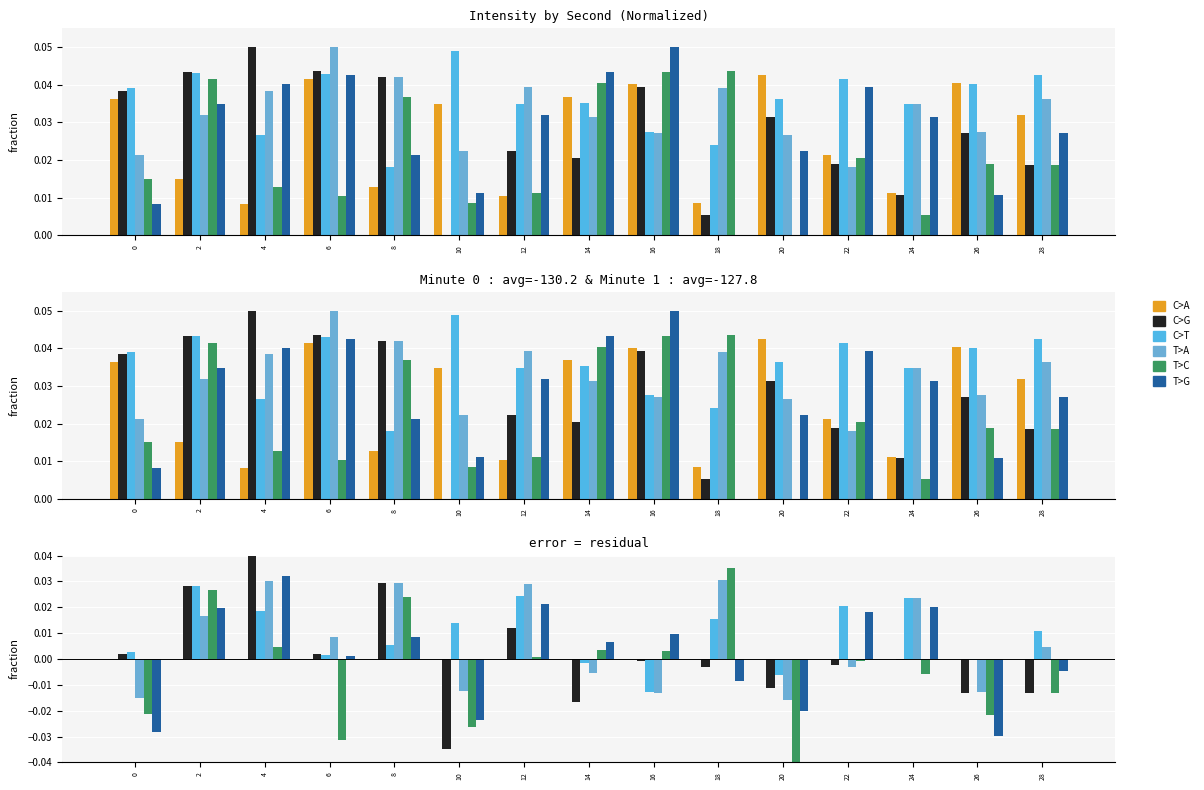

Reading right to left, extract all data points from this chart.

C>A: 28=0.0	26=0.0	24=0.0	22=0.0	20=0.0	18=0.0	16=0.0	14=0.0	12=0.0	10=0.0	8=0.0	6=0.0	4=0.0	2=0.0	0=0.0
C>G: 28=-0.0	26=-0.0	24=-0.0	22=-0.0	20=-0.0	18=-0.0	16=-0.0	14=-0.0	12=0.0	10=-0.0	8=0.0	6=0.0	4=0.0	2=0.0	0=0.0
C>T: 28=0.0	26=-0.0	24=0.0	22=0.0	20=-0.0	18=0.0	16=-0.0	14=-0.0	12=0.0	10=0.0	8=0.0	6=0.0	4=0.0	2=0.0	0=0.0
T>A: 28=0.0	26=-0.0	24=0.0	22=-0.0	20=-0.0	18=0.0	16=-0.0	14=-0.0	12=0.0	10=-0.0	8=0.0	6=0.0	4=0.0	2=0.0	0=-0.0
T>C: 28=-0.0	26=-0.0	24=-0.0	22=-0.0	20=-0.0	18=0.0	16=0.0	14=0.0	12=0.0	10=-0.0	8=0.0	6=-0.0	4=0.0	2=0.0	0=-0.0
T>G: 28=-0.0	26=-0.0	24=0.0	22=0.0	20=-0.0	18=-0.0	16=0.0	14=0.0	12=0.0	10=-0.0	8=0.0	6=0.0	4=0.0	2=0.0	0=-0.0